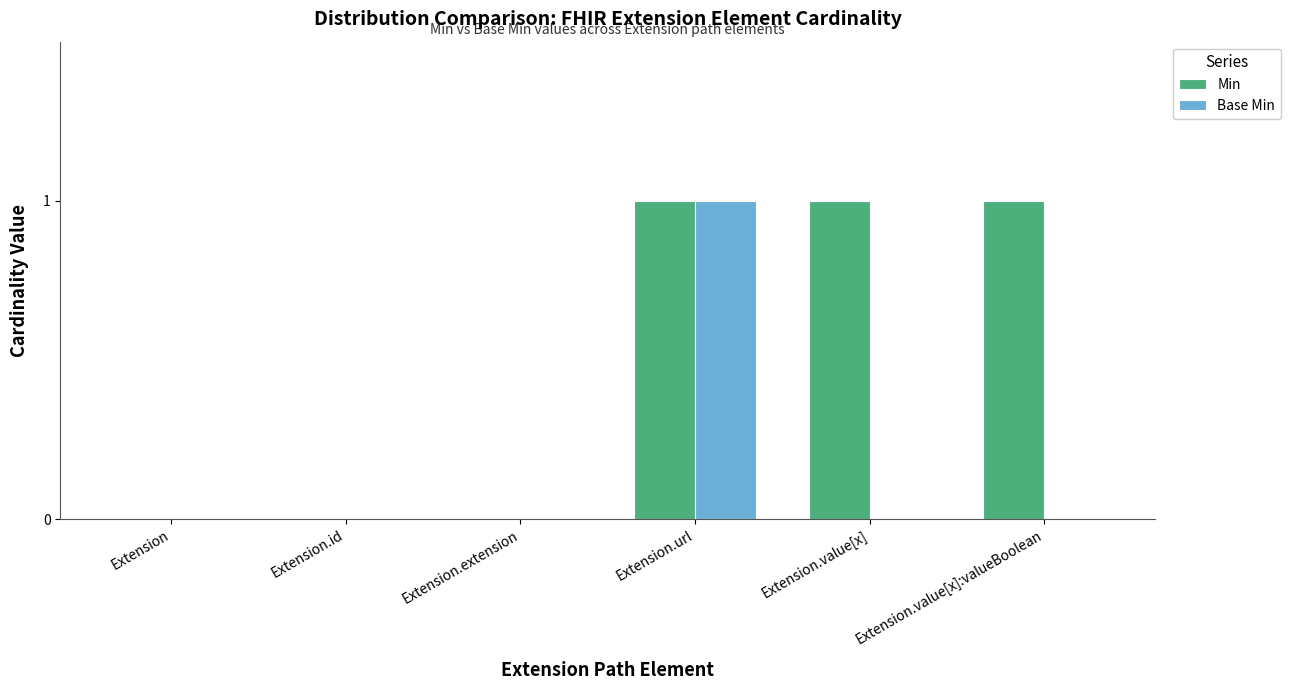

Between Extension and Extension.value[x]:valueBoolean, which series saw the biggest shift?

Min